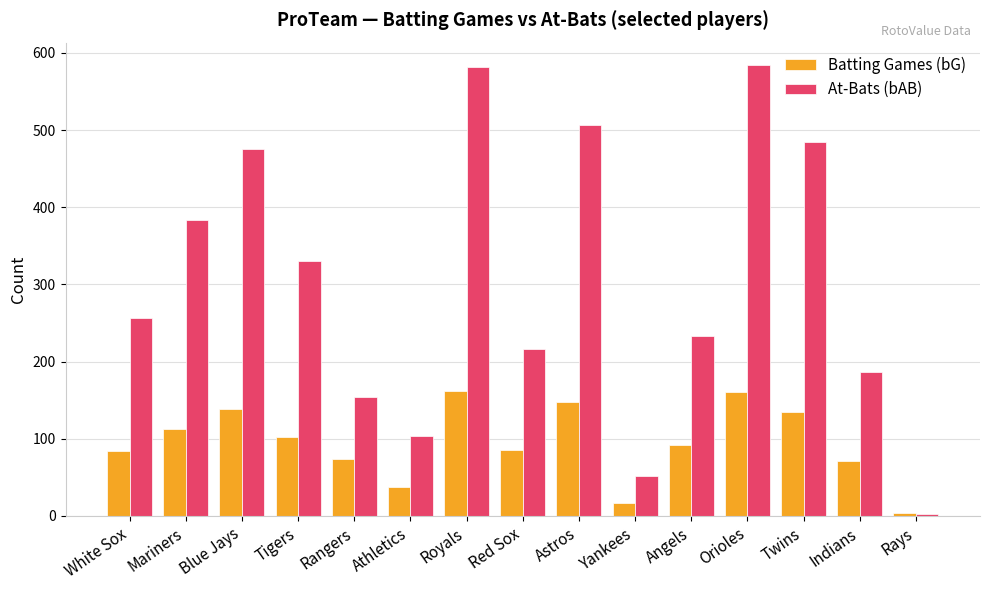

What position from the right is Rays?

1